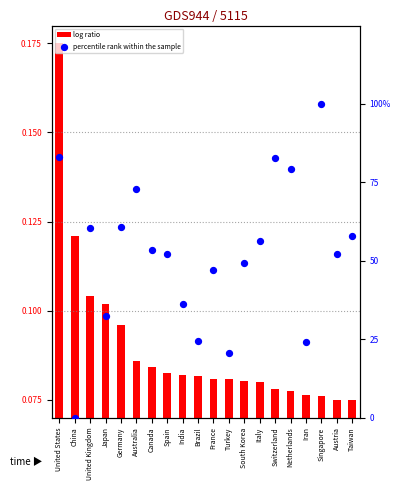

At how many categories does at least one series exceed 0?

20